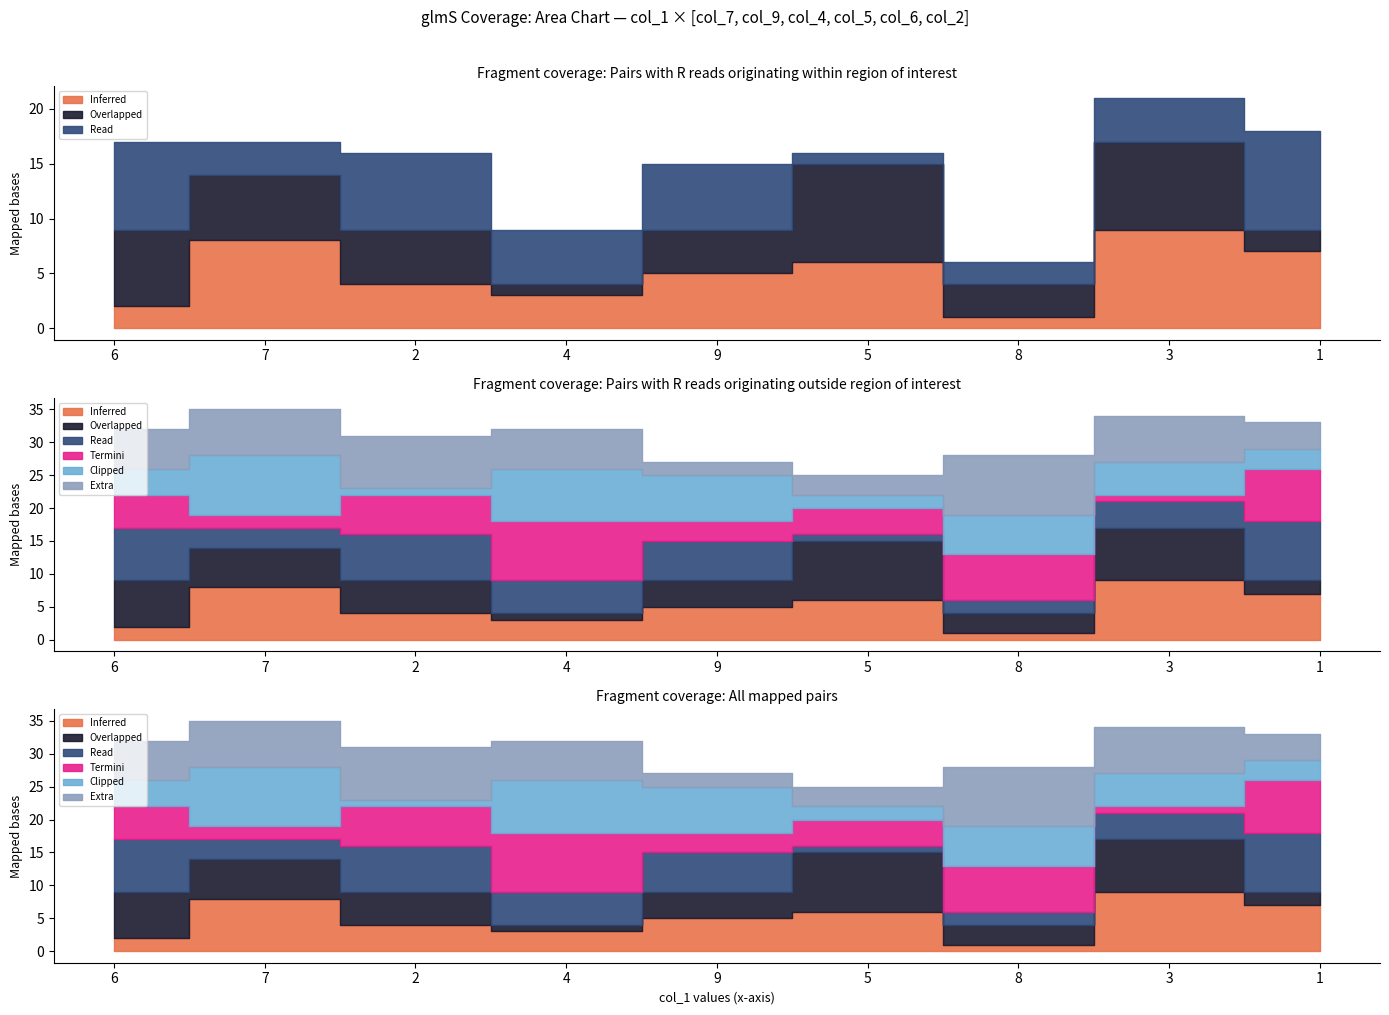

List the labels in order of col_5 value, smallest first.

3, 7, 9, 5, 6, 2, 8, 1, 4